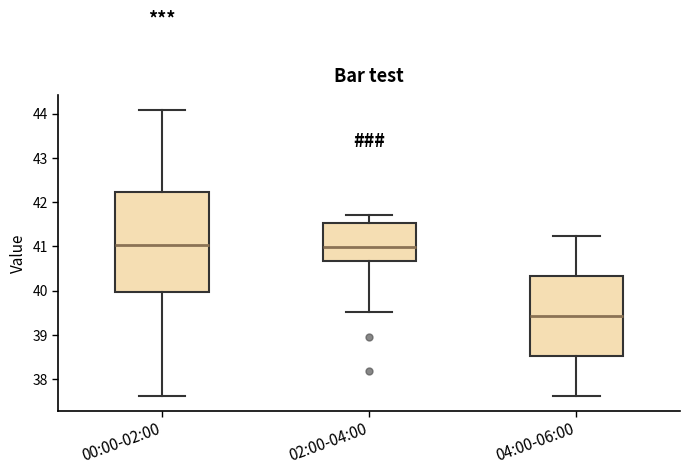

Reading left to right, read every box against the y-axis: the position of its median line, the range the box covers, and the ends of its whiskers. The values are not printed on the chart, so give them approximately, as read against the axis.

00:00-02:00: median 41.0, box 40.0 to 42.2, whiskers 37.6 to 44.1
02:00-04:00: median 41.0, box 40.7 to 41.5, whiskers 39.5 to 41.7
04:00-06:00: median 39.4, box 38.5 to 40.3, whiskers 37.6 to 41.2